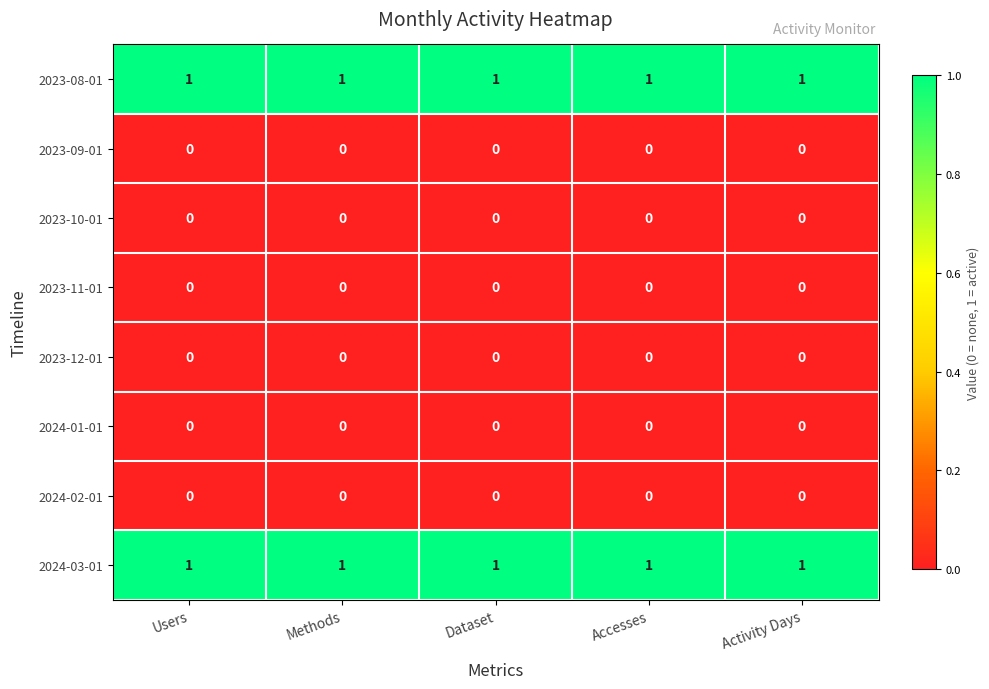

Is it true that 2024-03-01 equals 1 at Accesses?

True